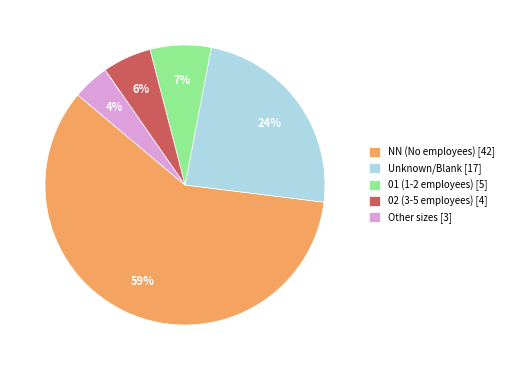

To the nearest percent, what is the average slice percentage?

20%